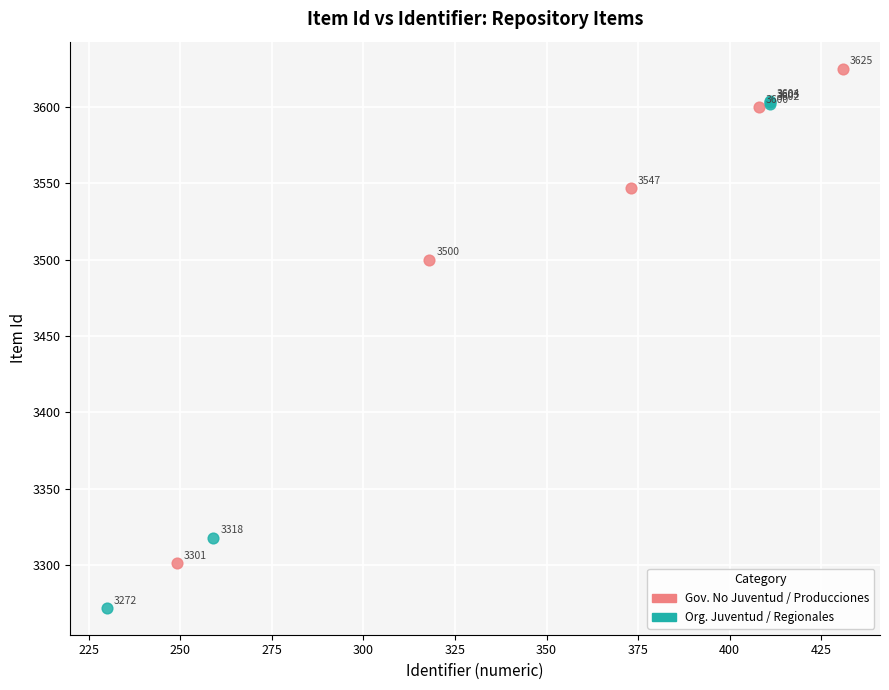

Which series has the largest Y range (max minus min)?

Org. Juventud / Regionales